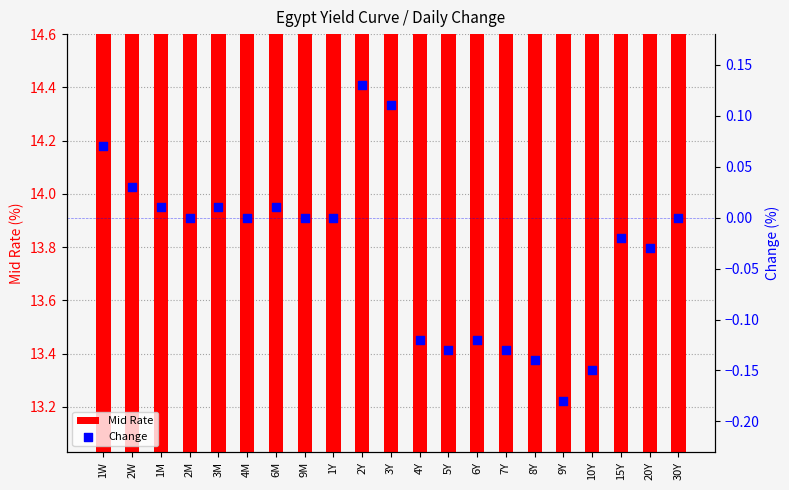

Which series has the largest total across all categories?

Mid Rate